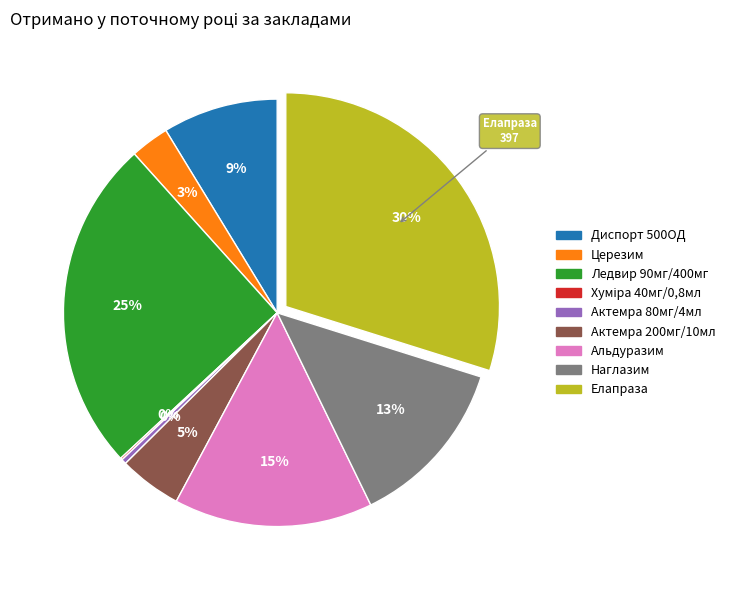

To the nearest percent, what is the difference between the largest and smallest slice percentages?

30%